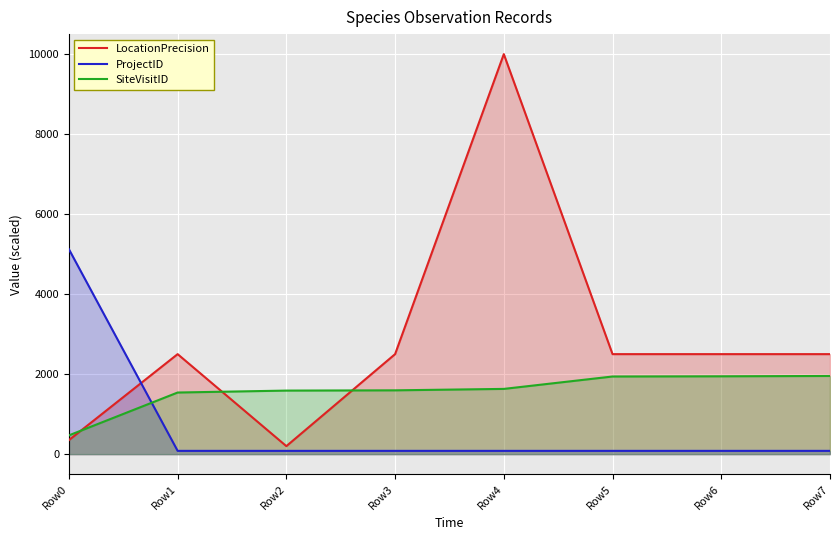

Is it true that SiteVisitID equals 2539.3 at Row1?

False